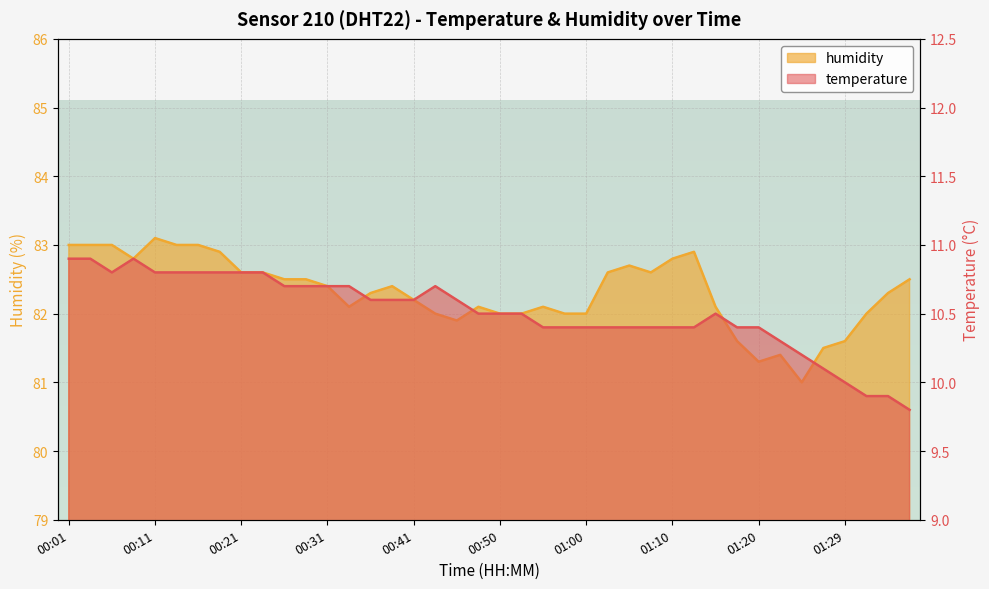

Reading left to right, extract all data points from this chart.

temperature: 00:01=10.9	00:04=10.9	00:06=10.8	00:09=10.9	00:11=10.8	00:14=10.8	00:16=10.8	00:19=10.8	00:21=10.8	00:23=10.8	00:26=10.7	00:28=10.7	00:31=10.7	00:33=10.7	00:36=10.6	00:38=10.6	00:41=10.6	00:43=10.7	00:45=10.6	00:48=10.5	00:50=10.5	00:53=10.5	00:55=10.4	00:58=10.4	01:00=10.4	01:02=10.4	01:05=10.4	01:07=10.4	01:10=10.4	01:12=10.4	01:15=10.5	01:17=10.4	01:20=10.4	01:22=10.3	01:24=10.2	01:27=10.1	01:29=10.0	01:32=9.9	01:34=9.9	01:37=9.8
humidity: 00:01=83.0	00:04=83.0	00:06=83.0	00:09=82.8	00:11=83.1	00:14=83.0	00:16=83.0	00:19=82.9	00:21=82.6	00:23=82.6	00:26=82.5	00:28=82.5	00:31=82.4	00:33=82.1	00:36=82.3	00:38=82.4	00:41=82.2	00:43=82.0	00:45=81.9	00:48=82.1	00:50=82.0	00:53=82.0	00:55=82.1	00:58=82.0	01:00=82.0	01:02=82.6	01:05=82.7	01:07=82.6	01:10=82.8	01:12=82.9	01:15=82.1	01:17=81.6	01:20=81.3	01:22=81.4	01:24=81.0	01:27=81.5	01:29=81.6	01:32=82.0	01:34=82.3	01:37=82.5